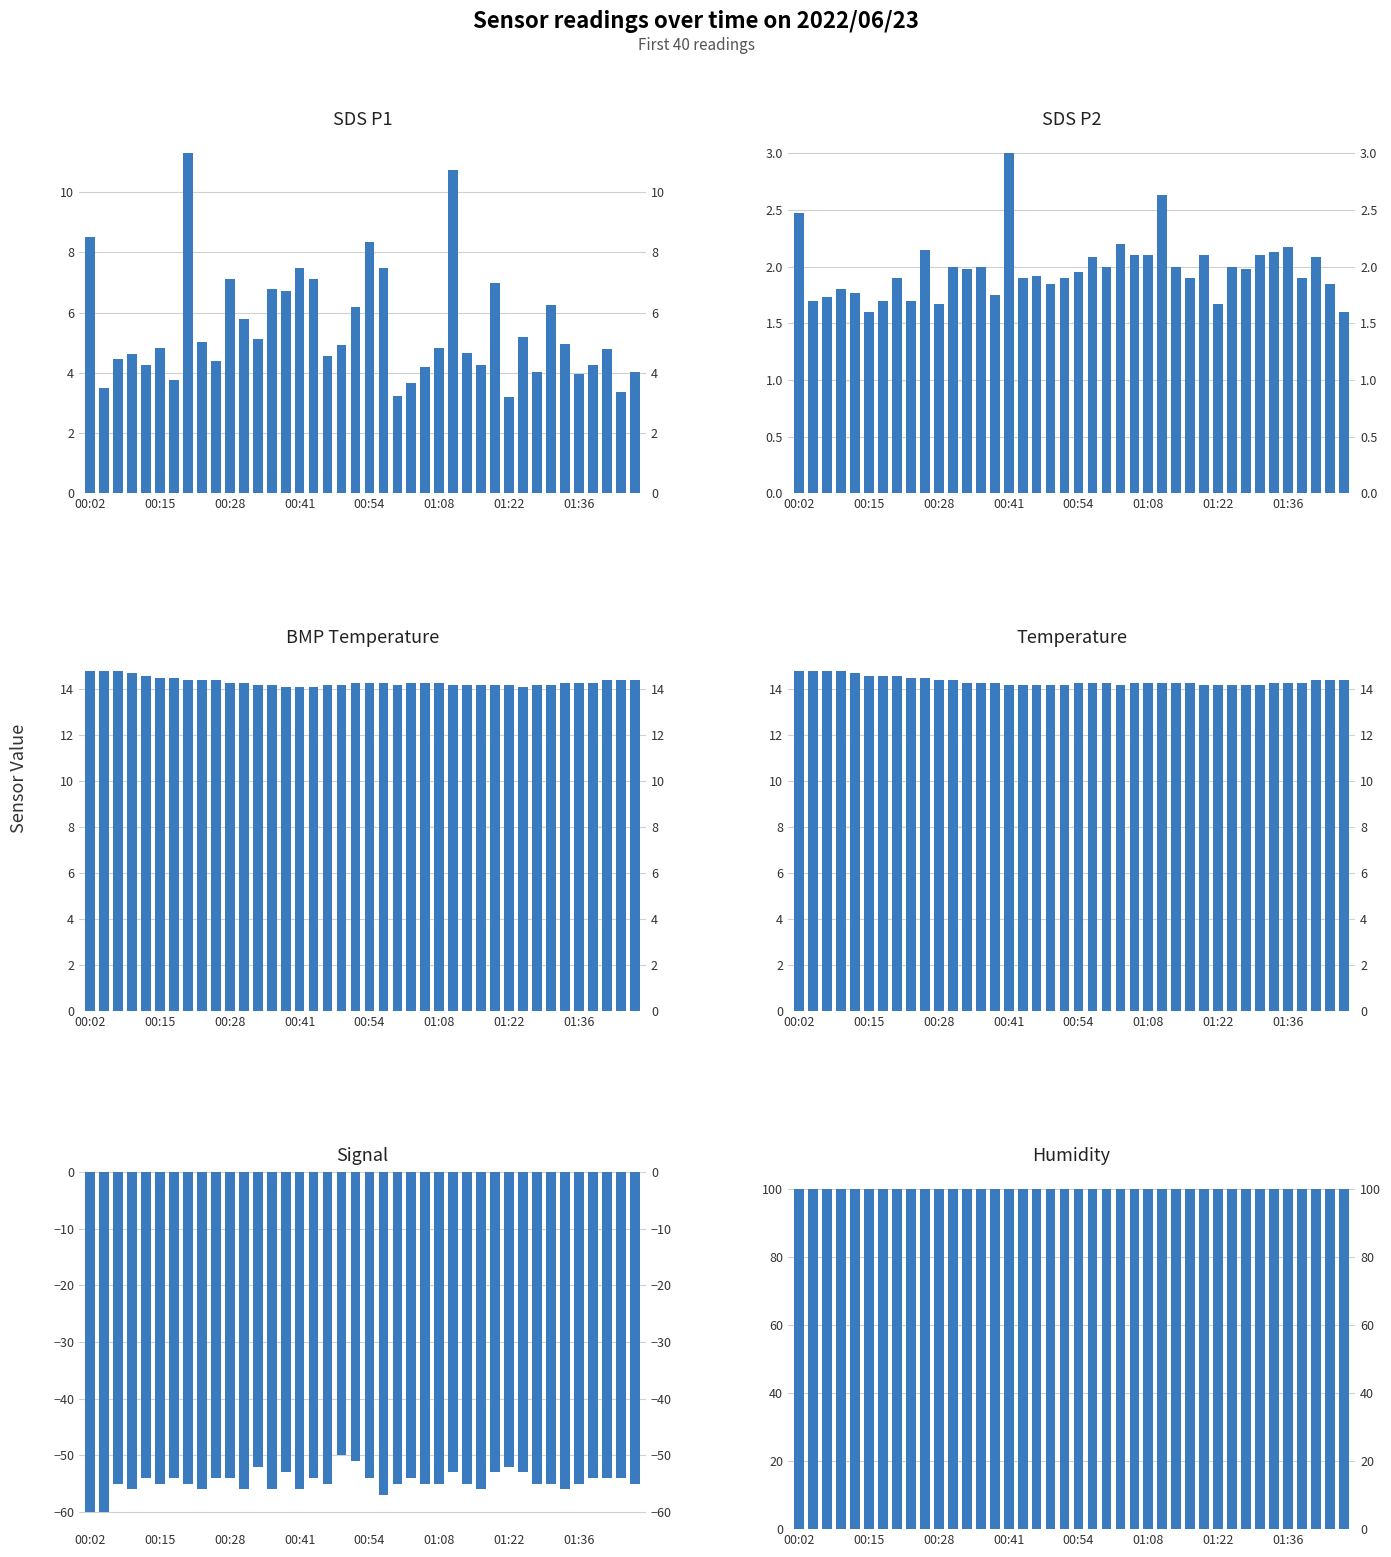

What position from the left is 01:36?

36